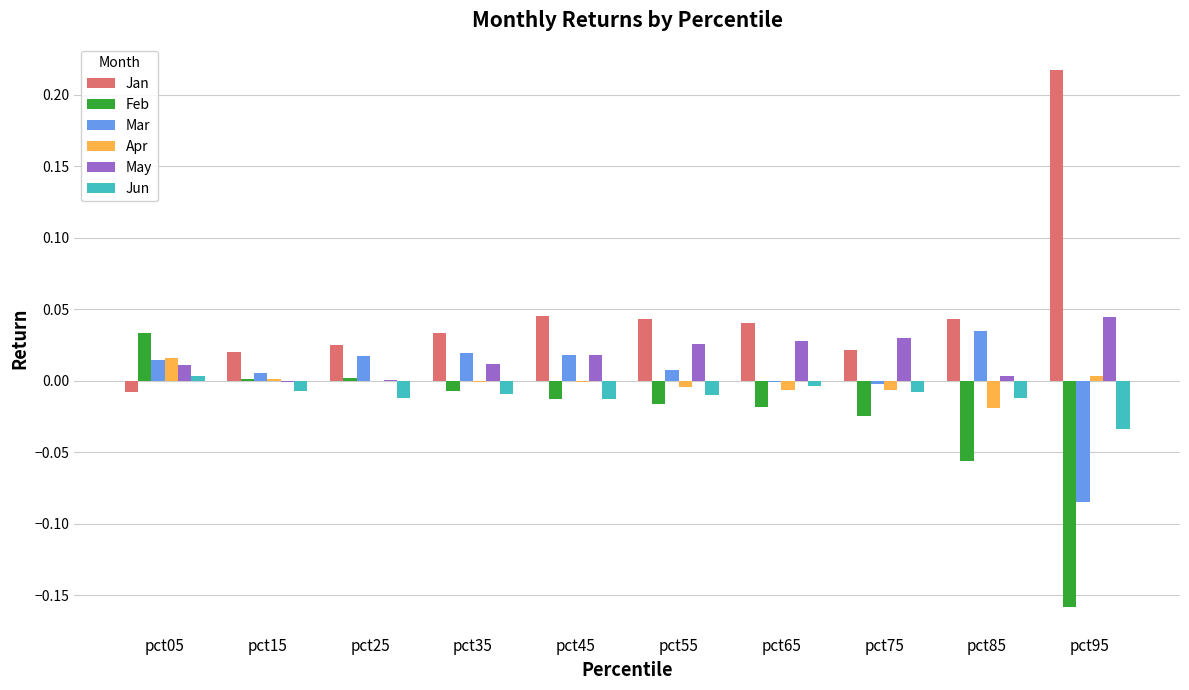

How many groups of bars are there?

10